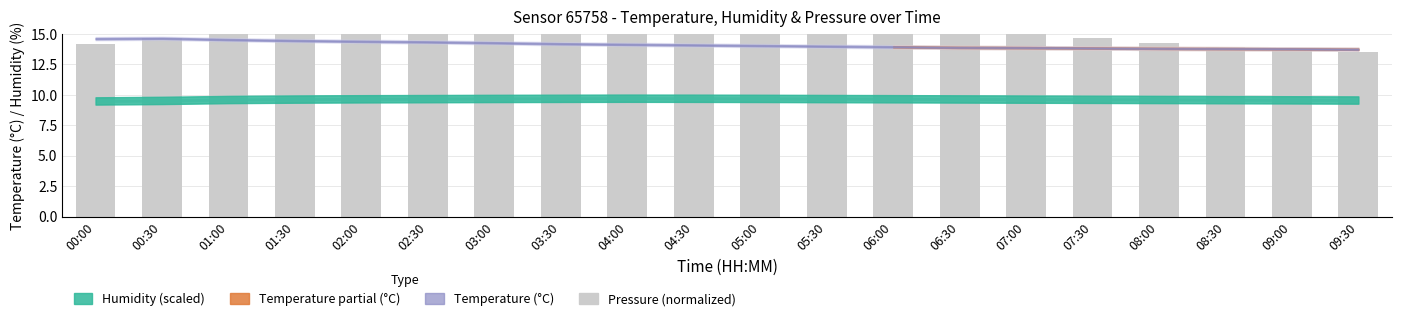

Where does the data first go above 15?

01:00